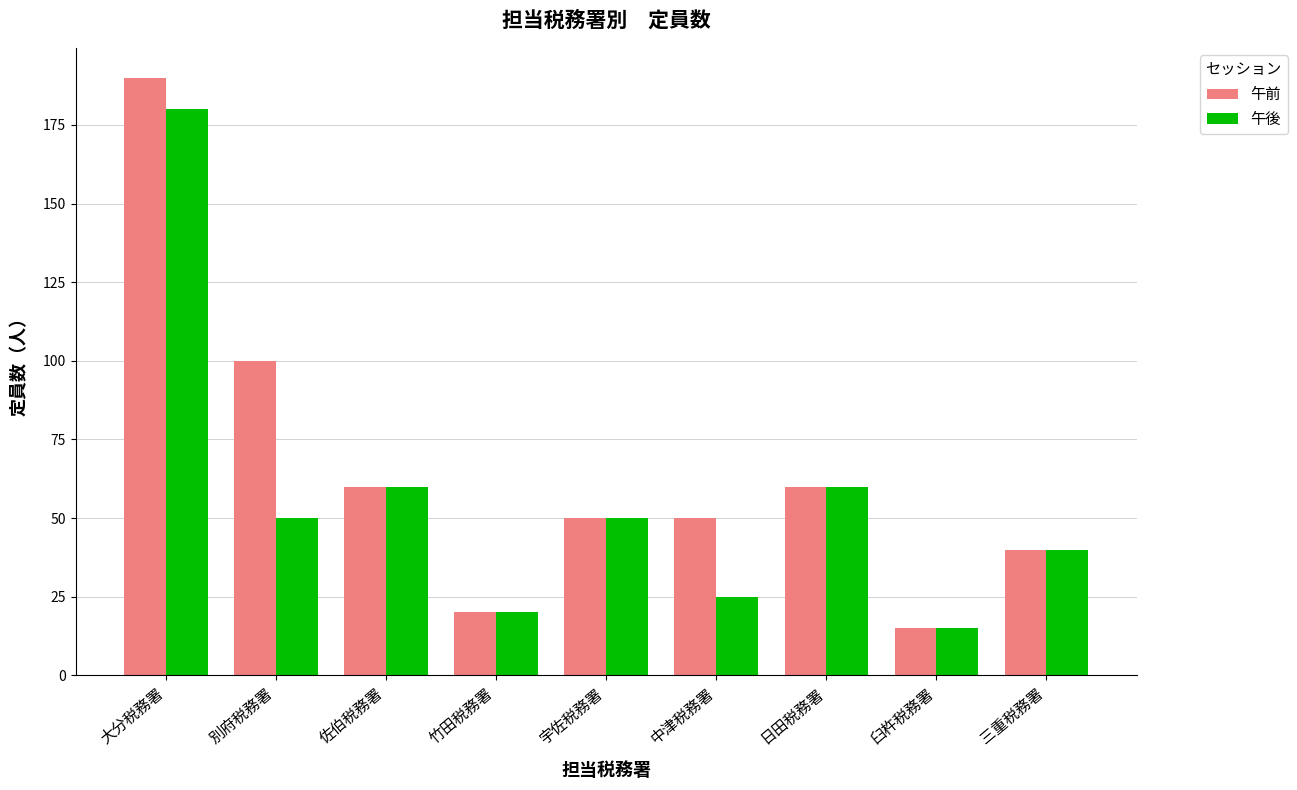

What is the total value across all series at 臼杵税務署?

30